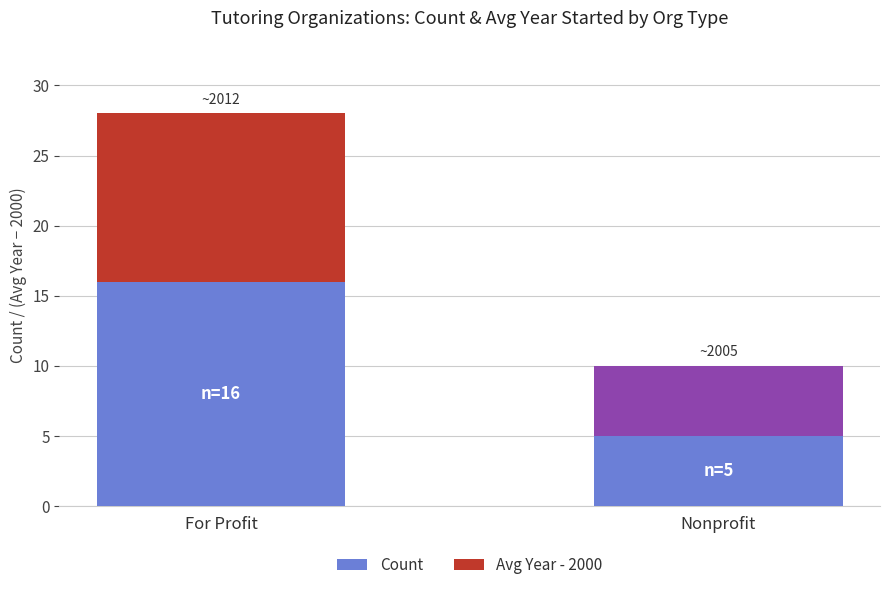

How many Count values are between 5 and 16?

2